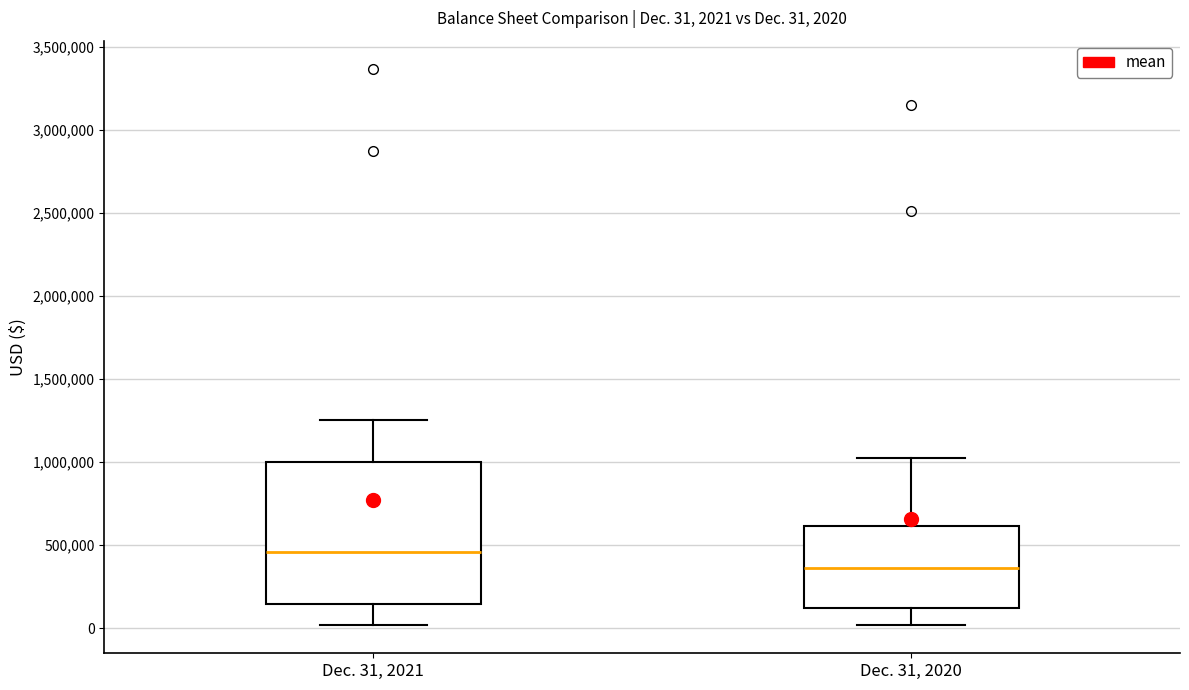

Which box's median line is the lowest?

Dec. 31, 2020